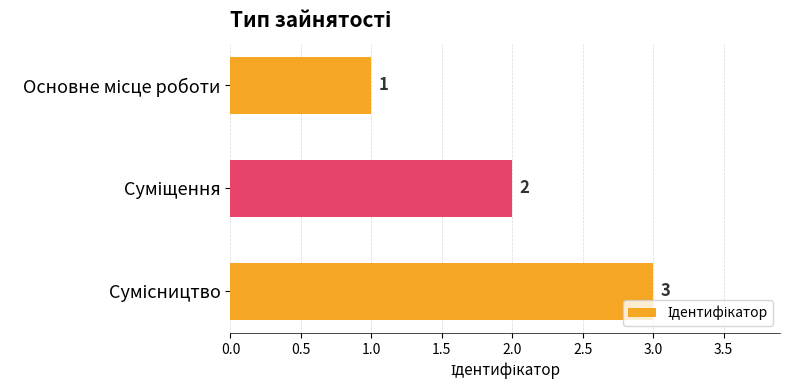

How many values are between 1 and 3?

3